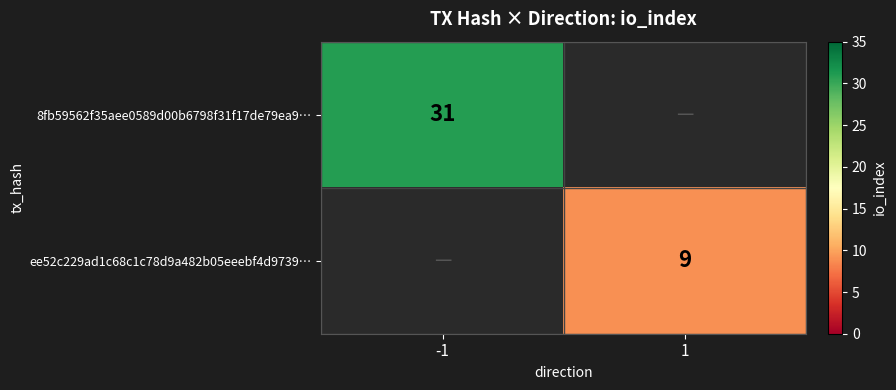

The value of ee52c229ad1c68c1c78d9a482b05eeebf4d9739… at 1 is 9. True or false?

True